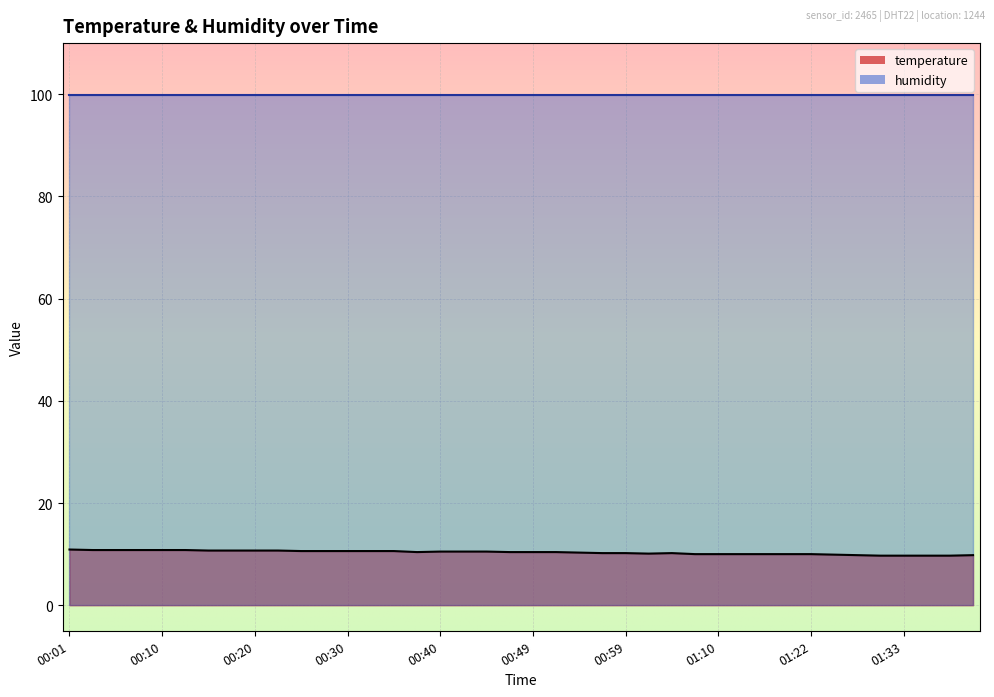

Which series has the largest total across all categories?

humidity